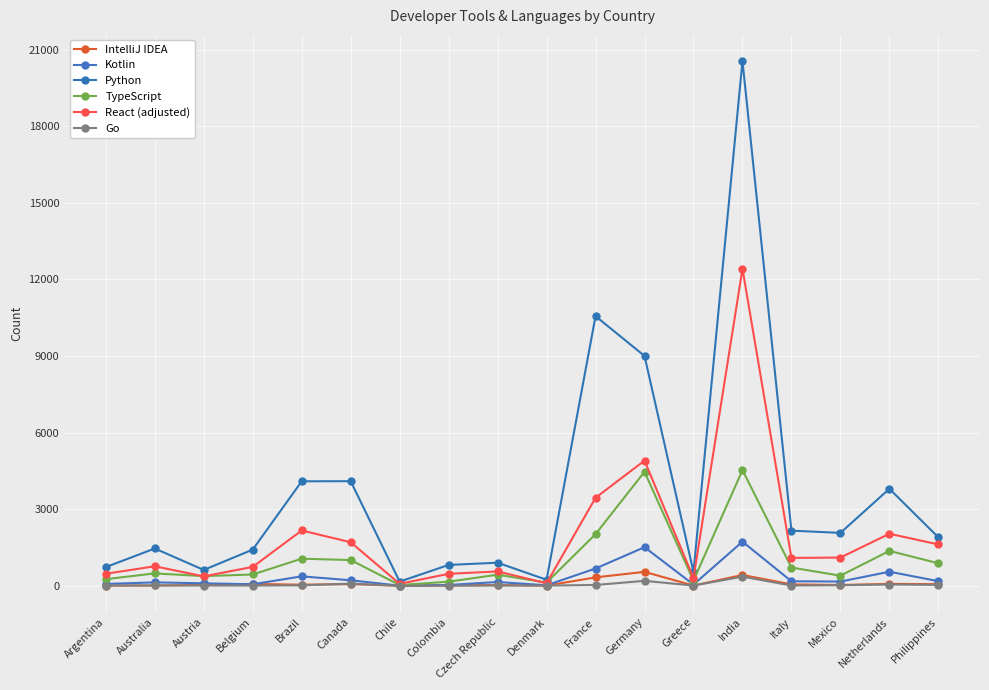

Rank the series at Chile from lowest to highest value.

Go, IntelliJ IDEA, Kotlin, TypeScript, React (adjusted), Python